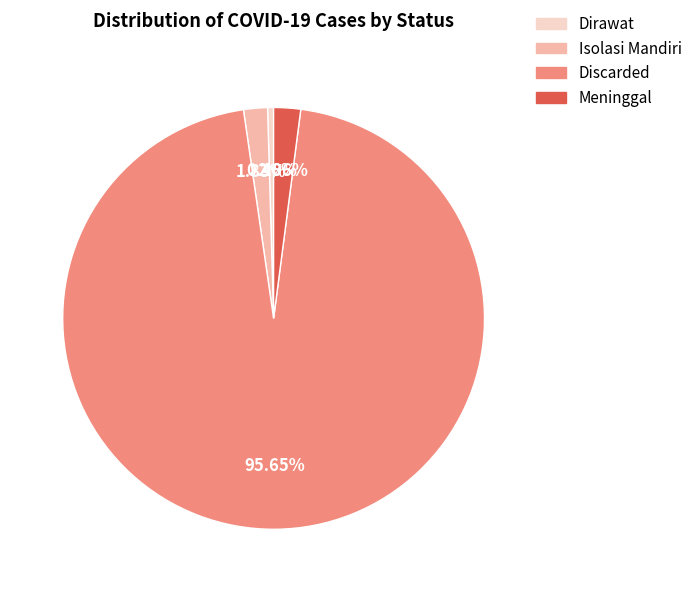

What is the ratio of the value at Discarded to the value at Dirawat?

209.0